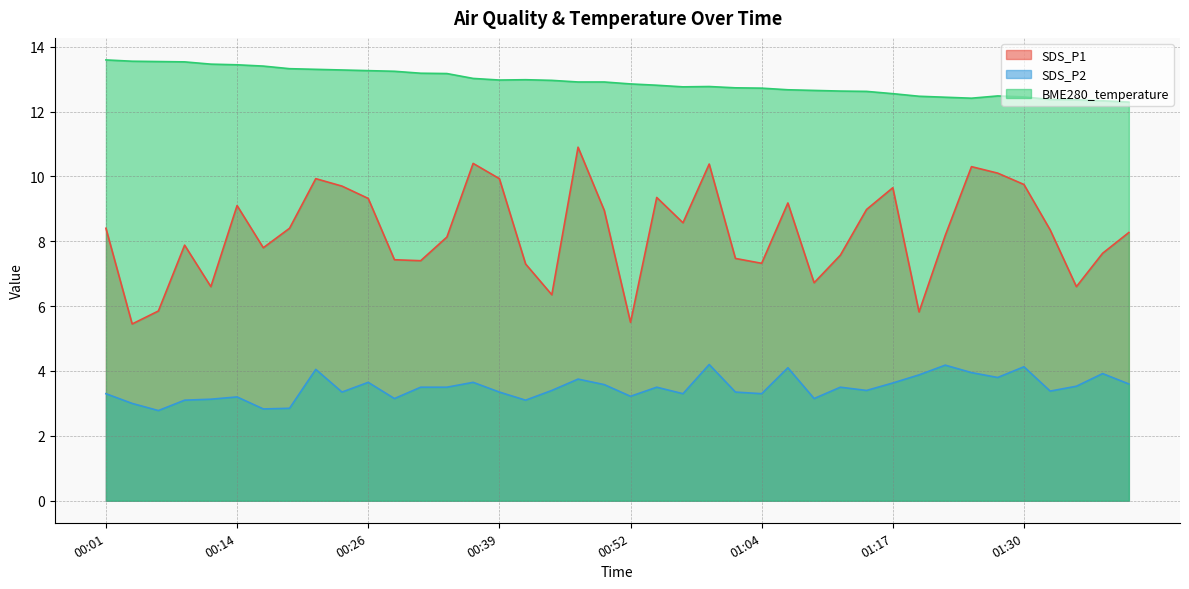

List the series in order of their overall mean, highest first.

BME280_temperature, SDS_P1, SDS_P2